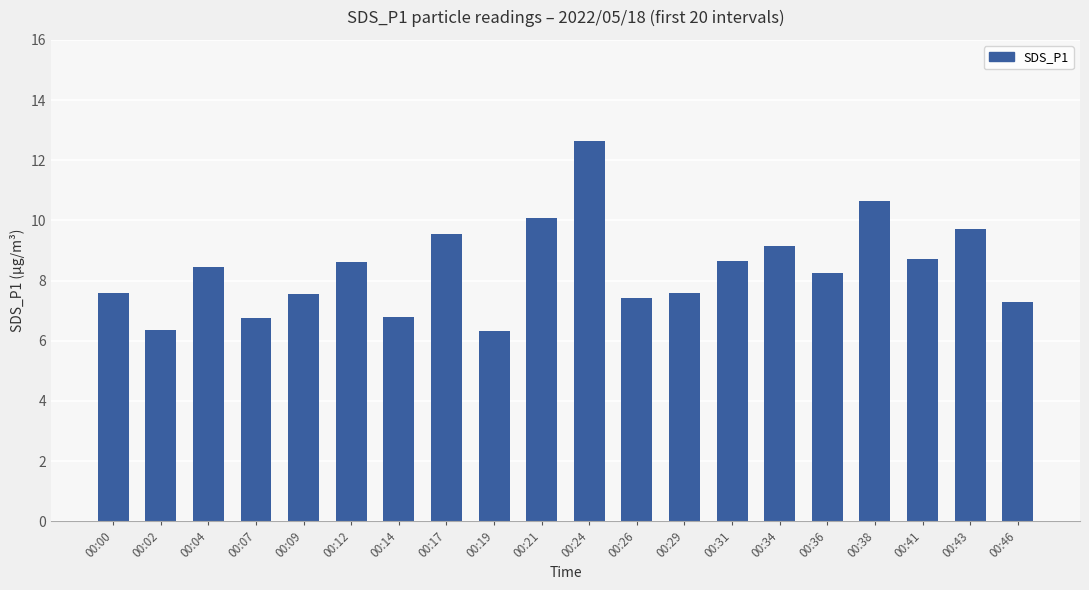

Are the bars grouped side by side (vs. stacked)?

No